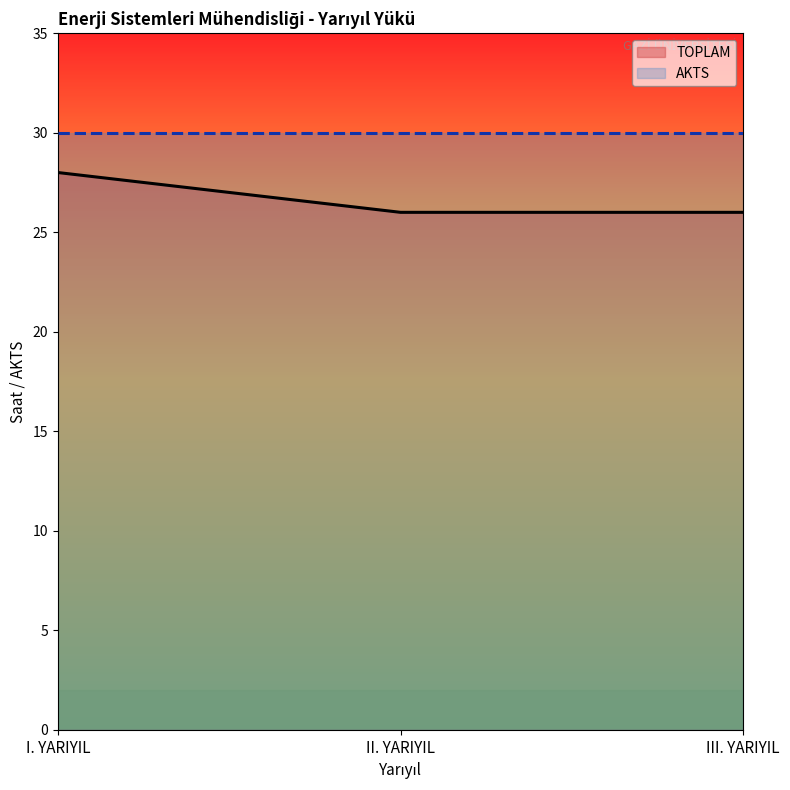

List the labels in order of value, smallest first.

II. YARIYIL, III. YARIYIL, I. YARIYIL